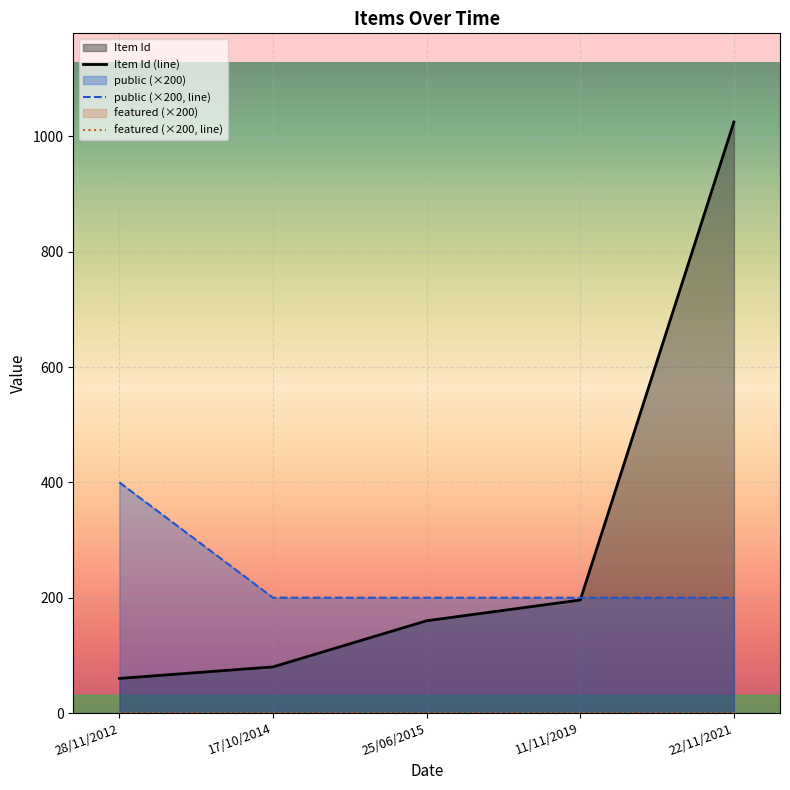

Which category has the highest value in the public (×200, line) series?

28/11/2012